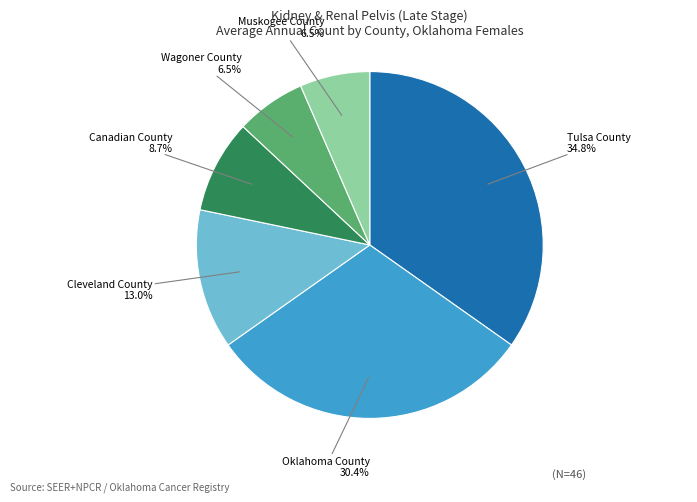

Is there any slice that represents more than half of the pie?

No